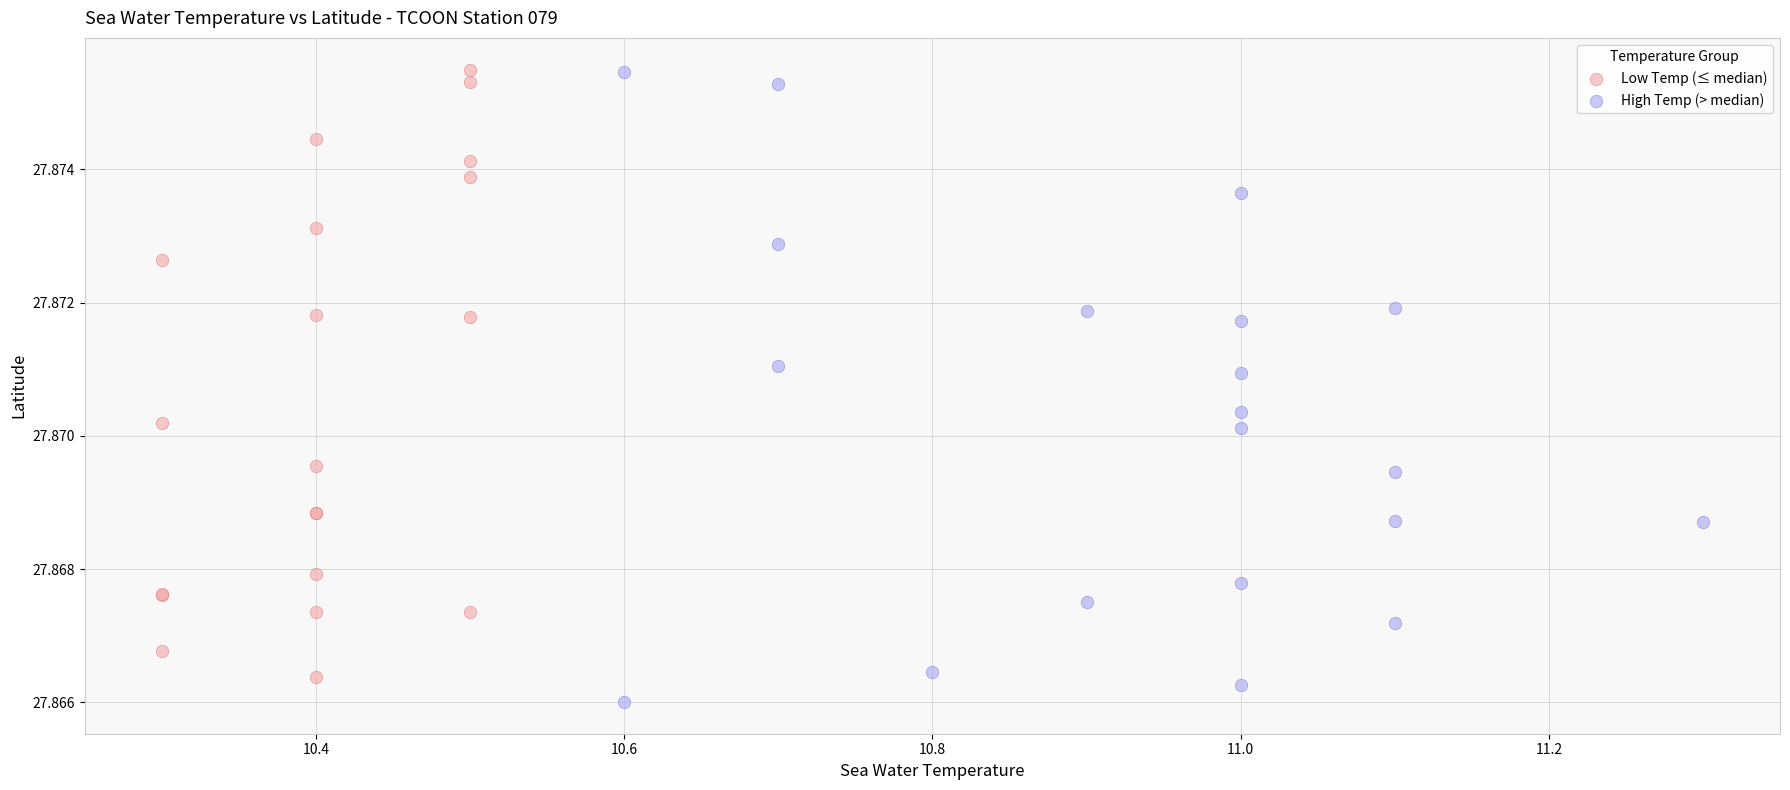

What are all the series names shown in the legend?

Low Temp (≤ median), High Temp (> median)